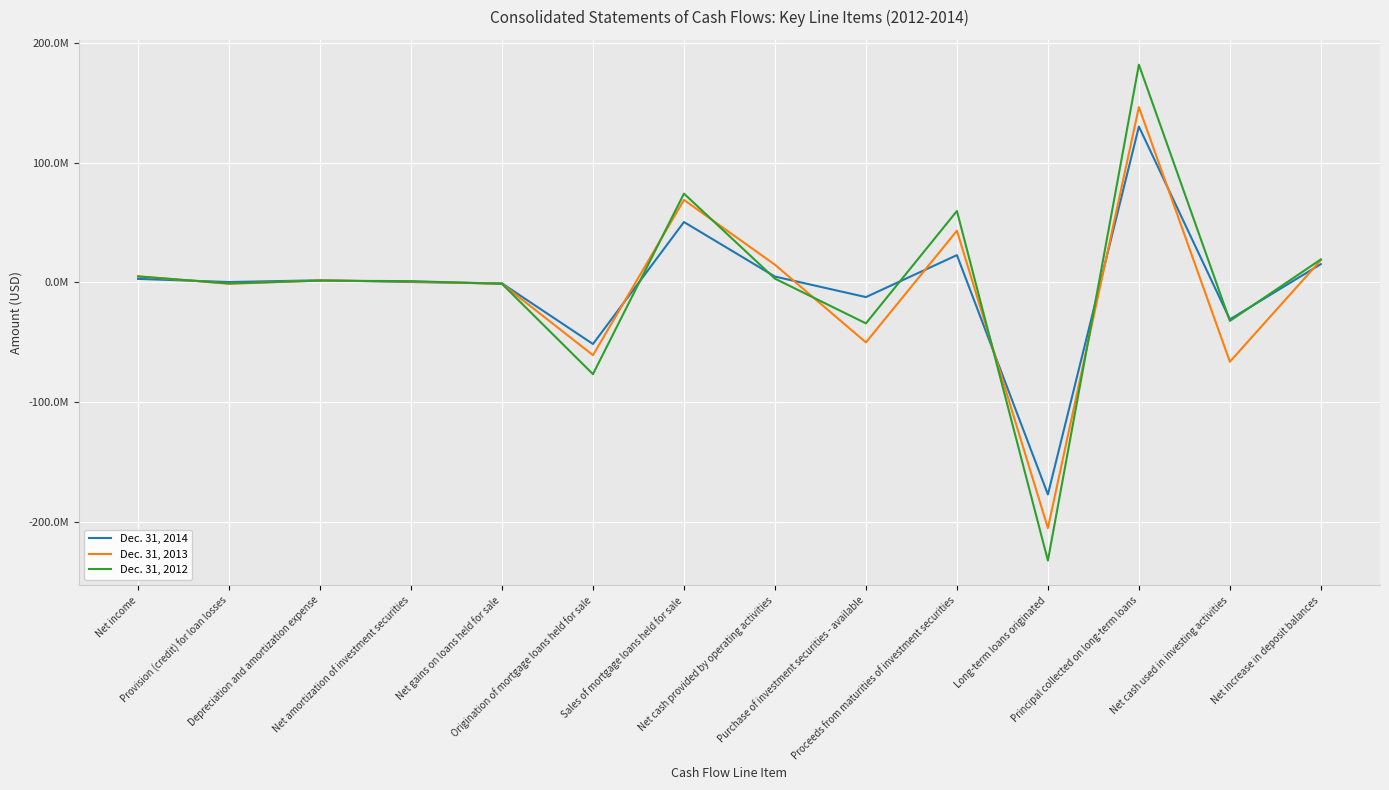

What is the average value of the Dec. 31, 2014 series?

-3055714